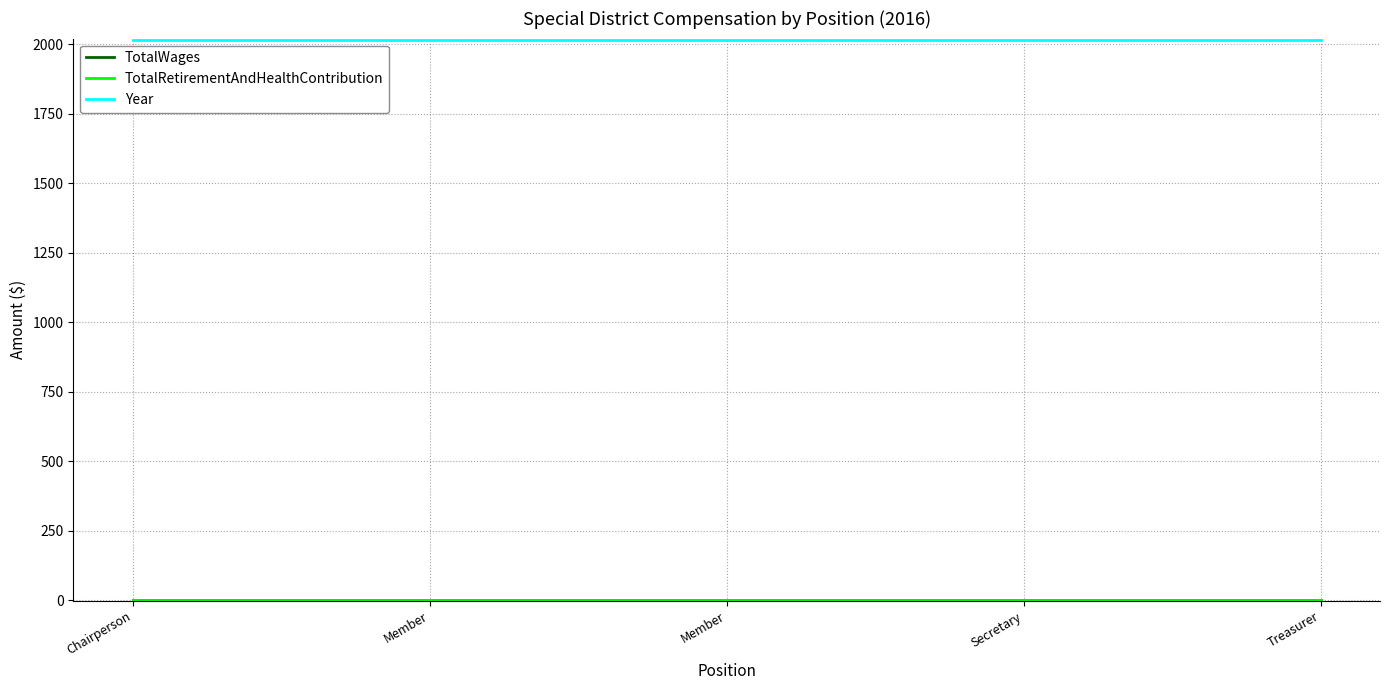

Does the chart have visible grid lines?

Yes